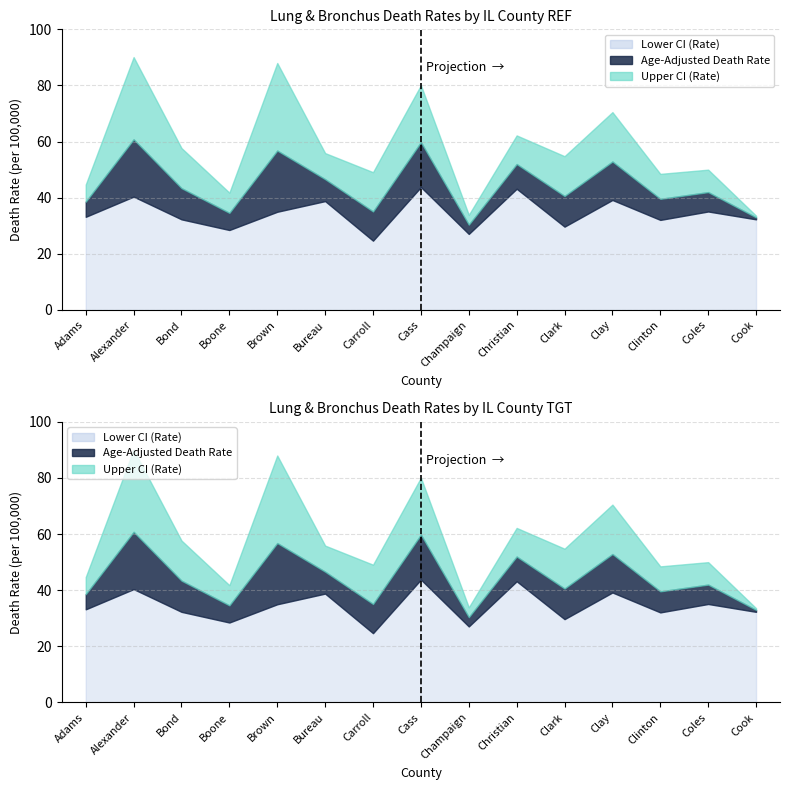

True or false: Upper CI (Rate) has a value of 12.8 at Champaign.

False